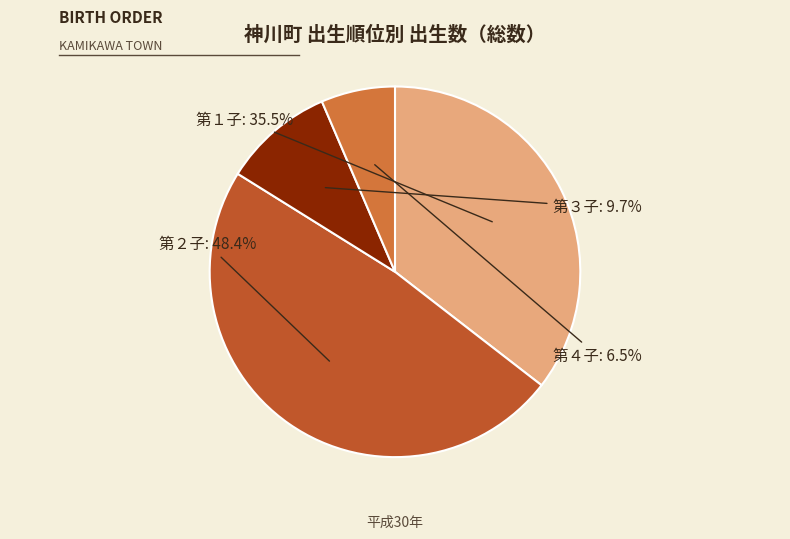

Is it true that 第３子 is 3% of the pie?

False